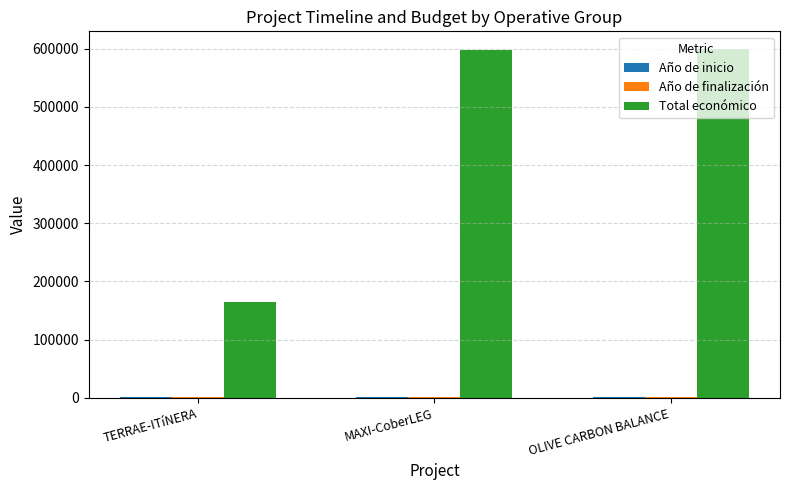

Is it true that Total económico equals 599992 at OLIVE CARBON BALANCE?

True